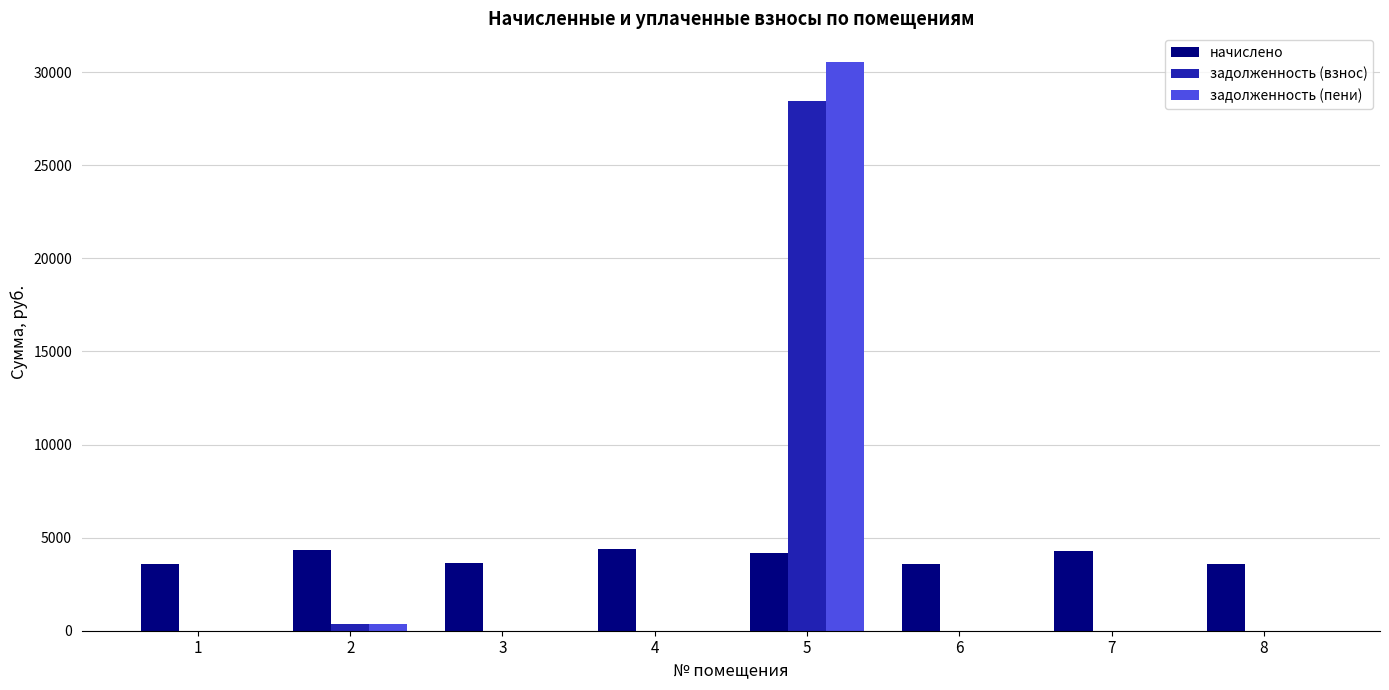

The value of задолженность (взнос) at 7 is -11207.0. True or false?

False